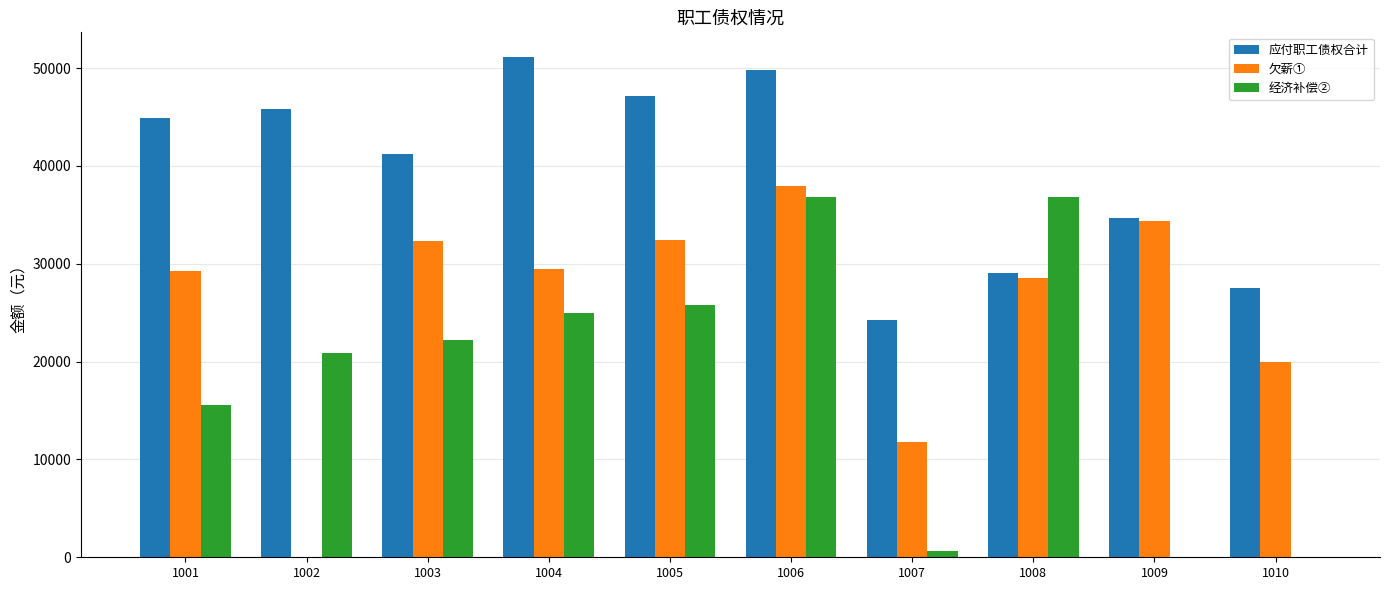

What is the maximum value shown in the chart?

51098.4